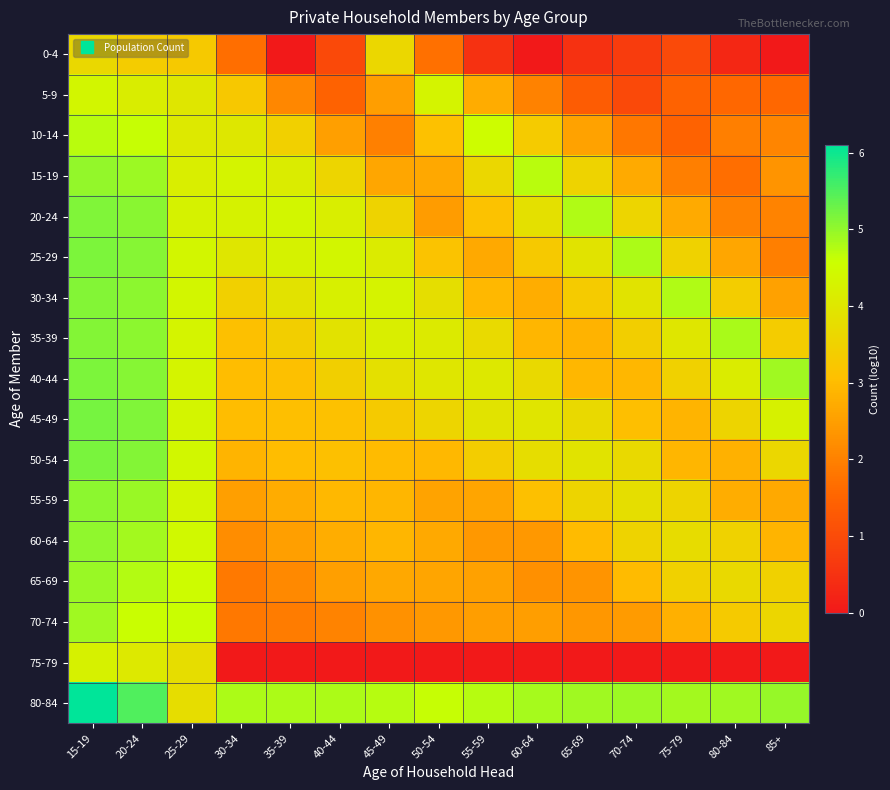

Reading left to right, extract all data points from this chart.

0-4: 15-19=3.6	20-24=3.4	25-29=3.3	30-34=1.7	35-39=0.0	40-44=1.0	45-49=3.6	50-54=1.7	55-59=0.5	60-64=0.0	65-69=0.5	70-74=0.7	75-79=1.0	80-84=0.3	85+=0.0
5-9: 15-19=4.4	20-24=4.2	25-29=4.0	30-34=3.3	35-39=2.1	40-44=1.5	45-49=2.5	50-54=4.3	55-59=2.7	60-64=2.0	65-69=1.3	70-74=1.0	75-79=1.5	80-84=1.6	85+=1.6
10-14: 15-19=4.7	20-24=4.6	25-29=4.1	30-34=4.0	35-39=3.5	40-44=2.5	45-49=2.0	50-54=3.1	55-59=4.5	60-64=3.4	65-69=2.6	70-74=1.8	75-79=1.5	80-84=2.0	85+=2.1
15-19: 15-19=5.0	20-24=4.9	25-29=4.2	30-34=4.3	35-39=4.1	40-44=3.6	45-49=2.6	50-54=2.7	55-59=3.6	60-64=4.7	65-69=3.5	70-74=2.7	75-79=2.0	80-84=1.7	85+=2.3
20-24: 15-19=5.1	20-24=5.1	25-29=4.3	30-34=4.3	35-39=4.4	40-44=4.2	45-49=3.5	50-54=2.5	55-59=3.1	60-64=3.8	65-69=4.8	70-74=3.6	75-79=2.7	80-84=2.0	85+=2.0
25-29: 15-19=5.2	20-24=5.1	25-29=4.4	30-34=4.0	35-39=4.3	40-44=4.4	45-49=4.1	50-54=3.2	55-59=2.7	60-64=3.3	65-69=3.9	70-74=4.8	75-79=3.5	80-84=2.6	85+=2.0
30-34: 15-19=5.1	20-24=5.0	25-29=4.4	30-34=3.5	35-39=3.9	40-44=4.2	45-49=4.3	50-54=3.8	55-59=2.9	60-64=2.8	65-69=3.4	70-74=3.9	75-79=4.8	80-84=3.4	85+=2.5
35-39: 15-19=5.1	20-24=5.0	25-29=4.3	30-34=3.1	35-39=3.4	40-44=3.9	45-49=4.2	50-54=4.1	55-59=3.7	60-64=2.9	65-69=2.9	70-74=3.4	75-79=4.0	80-84=4.8	85+=3.4
40-44: 15-19=5.2	20-24=5.1	25-29=4.3	30-34=3.0	35-39=3.1	40-44=3.4	45-49=3.8	50-54=4.0	55-59=4.0	60-64=3.7	65-69=2.9	70-74=2.9	75-79=3.5	80-84=4.1	85+=4.9
45-49: 15-19=5.2	20-24=5.1	25-29=4.4	30-34=3.0	35-39=3.1	40-44=3.1	45-49=3.3	50-54=3.6	55-59=3.9	60-64=4.0	65-69=3.7	70-74=3.1	75-79=2.9	80-84=3.6	85+=4.3
50-54: 15-19=5.2	20-24=5.1	25-29=4.4	30-34=2.9	35-39=3.0	40-44=3.1	45-49=3.0	50-54=3.0	55-59=3.4	60-64=3.8	65-69=3.9	70-74=3.7	75-79=2.9	80-84=2.8	85+=3.6
55-59: 15-19=5.0	20-24=4.9	25-29=4.4	30-34=2.5	35-39=2.7	40-44=2.9	45-49=2.9	50-54=2.6	55-59=2.6	60-64=3.1	65-69=3.6	70-74=3.8	75-79=3.6	80-84=2.8	85+=2.7
60-64: 15-19=5.0	20-24=4.9	25-29=4.4	30-34=2.2	35-39=2.5	40-44=2.7	45-49=2.9	50-54=2.7	55-59=2.4	60-64=2.4	65-69=3.0	70-74=3.6	75-79=3.8	80-84=3.5	85+=2.9
65-69: 15-19=5.0	20-24=4.8	25-29=4.5	30-34=1.9	35-39=2.1	40-44=2.5	45-49=2.7	50-54=2.6	55-59=2.5	60-64=2.3	65-69=2.3	70-74=3.0	75-79=3.5	80-84=3.7	85+=3.5
70-74: 15-19=4.9	20-24=4.6	25-29=4.6	30-34=1.8	35-39=1.9	40-44=2.0	45-49=2.3	50-54=2.4	55-59=2.5	60-64=2.5	65-69=2.4	70-74=2.4	75-79=2.8	80-84=3.3	85+=3.6
75-79: 15-19=4.2	20-24=4.1	25-29=3.8	30-34=0.0	35-39=0.0	40-44=0.0	45-49=0.0	50-54=0.0	55-59=0.0	60-64=0.0	65-69=0.0	70-74=0.0	75-79=0.0	80-84=0.0	85+=0.0
80-84: 15-19=6.1	20-24=5.5	25-29=3.8	30-34=4.8	35-39=4.8	40-44=4.8	45-49=4.7	50-54=4.6	55-59=4.7	60-64=4.9	65-69=4.9	70-74=4.9	75-79=4.9	80-84=4.9	85+=5.0